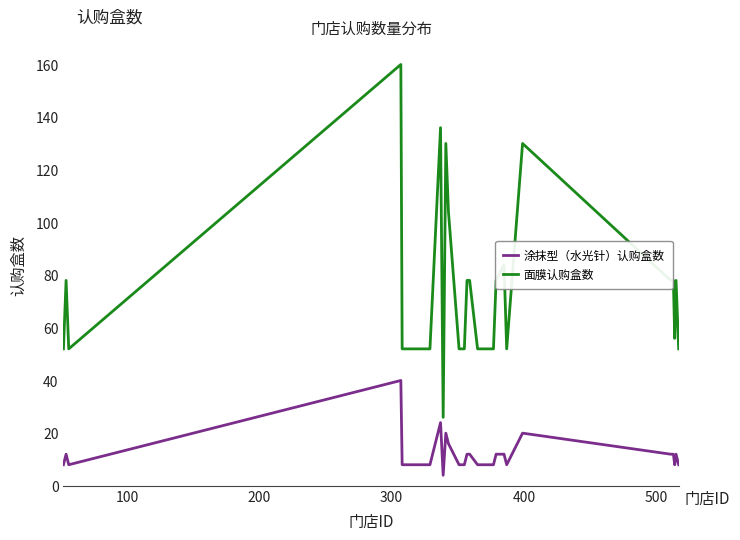

Which series has the largest range (max minus min)?

面膜认购盒数